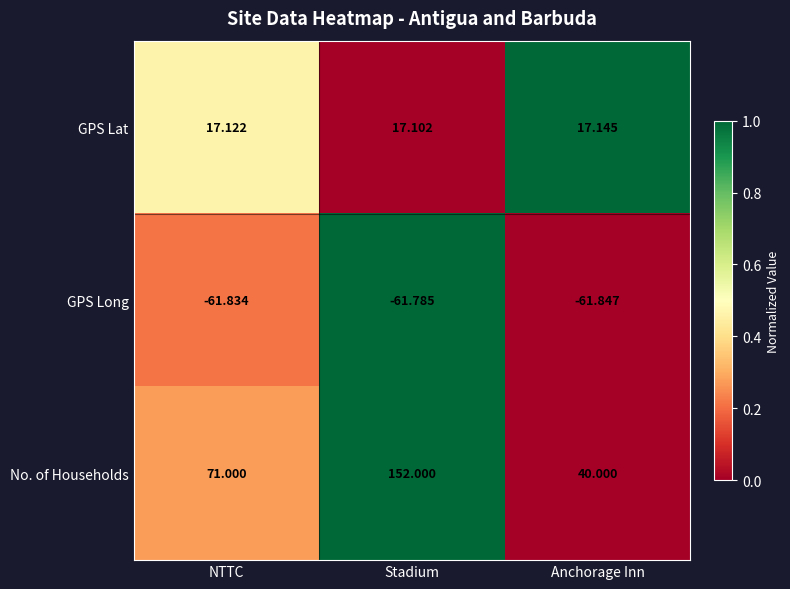

Between NTTC and Stadium, which series saw the biggest shift?

No. of Households